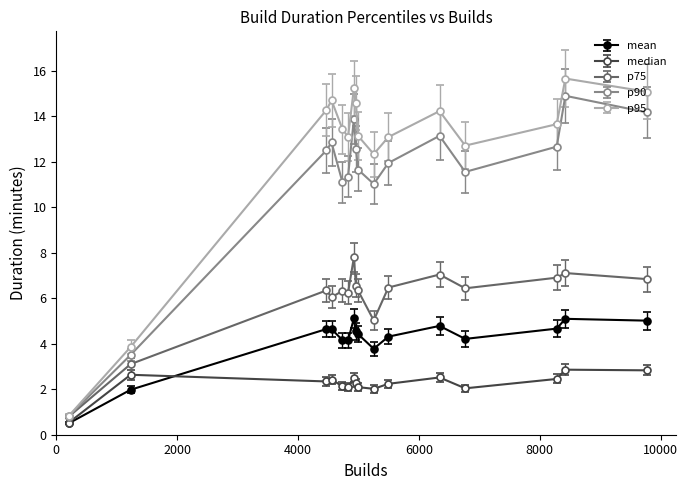

Count the number of data series in this chart.

5